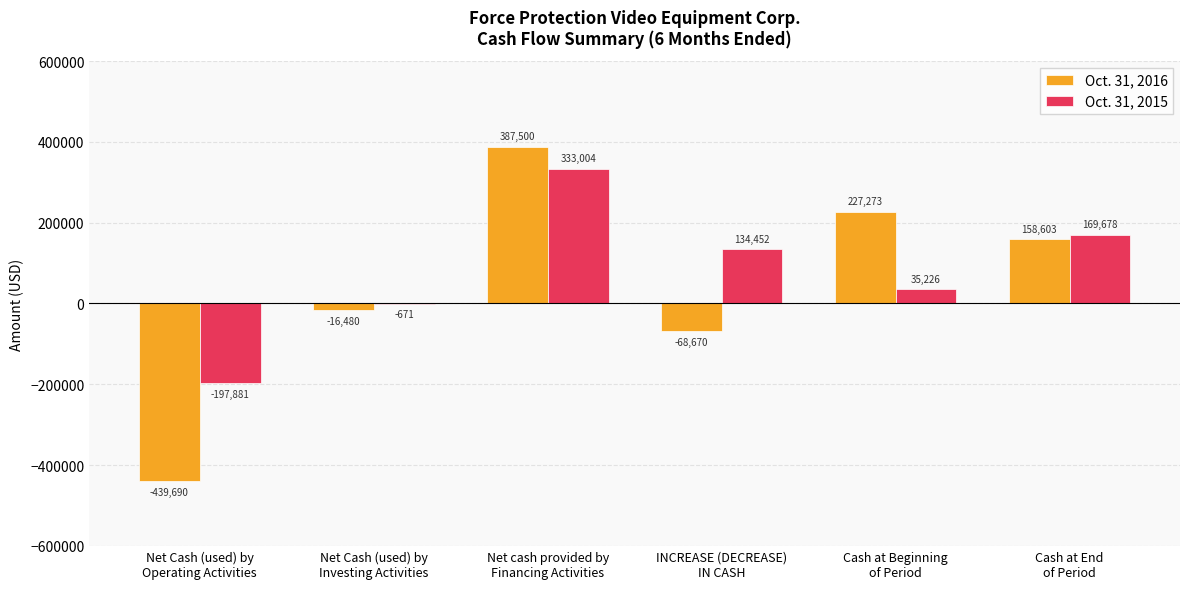

Which series has the largest total across all categories?

Oct. 31, 2015